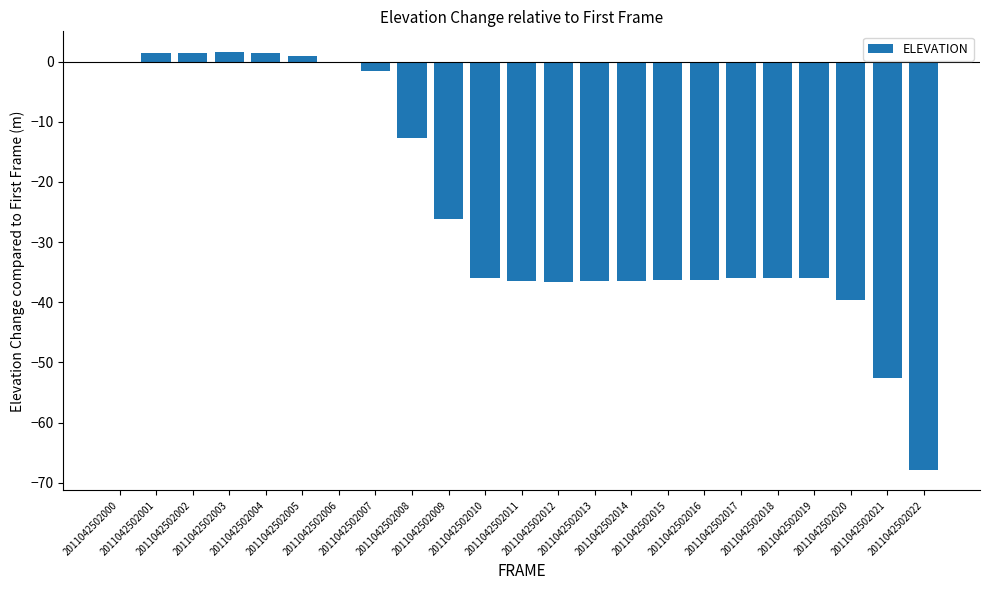

Are the bars grouped side by side (vs. stacked)?

No